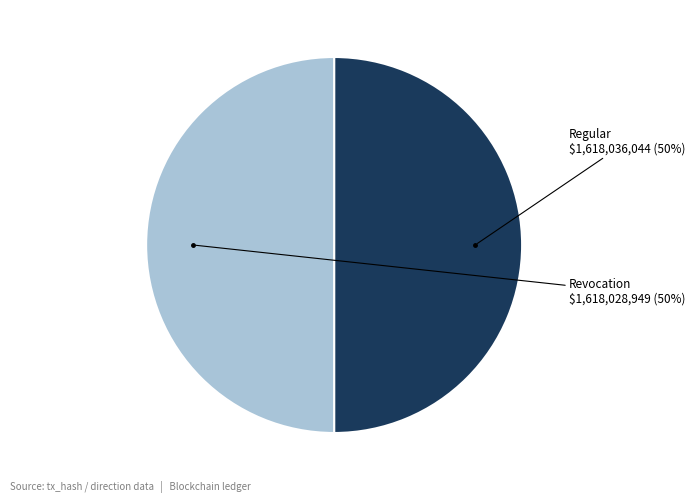

Approximately how many times larger is the value at Revocation compared to Regular?

1.0